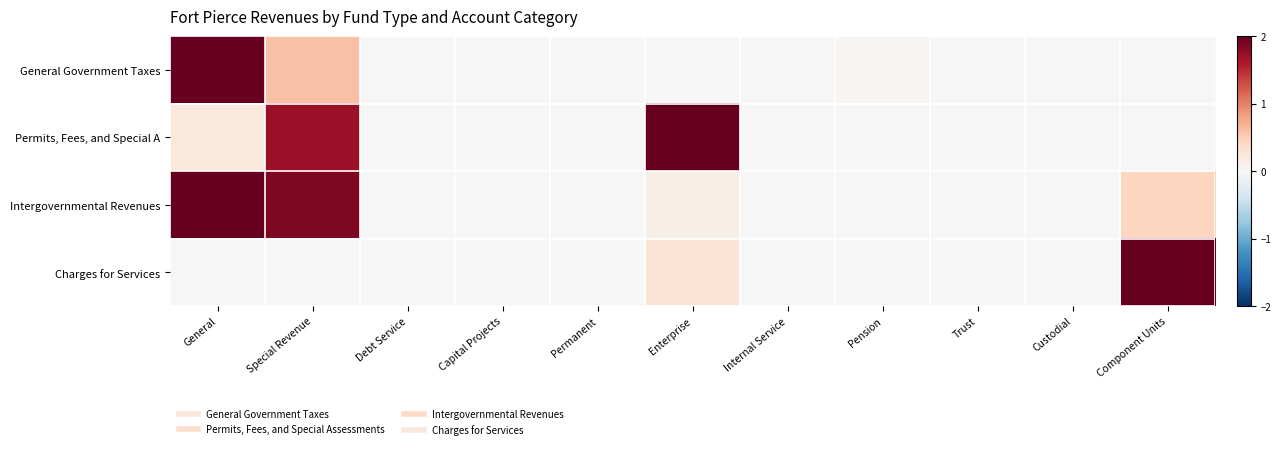

Reading right to left, what are all the values shown in this chart?

General Government Taxes: Component Units=0.0	Custodial=0.0	Trust=0.0	Pension=0.0	Internal Service=0.0	Enterprise=0.0	Permanent=0.0	Capital Projects=0.0	Debt Service=0.0	Special Revenue=0.6	General=2.0
Permits, Fees, and Special A: Component Units=0.0	Custodial=0.0	Trust=0.0	Pension=0.0	Internal Service=0.0	Enterprise=2.0	Permanent=0.0	Capital Projects=0.0	Debt Service=0.0	Special Revenue=1.7	General=0.2
Intergovernmental Revenues: Component Units=0.4	Custodial=0.0	Trust=0.0	Pension=0.0	Internal Service=0.0	Enterprise=0.1	Permanent=0.0	Capital Projects=0.0	Debt Service=0.0	Special Revenue=1.9	General=2.0
Charges for Services: Component Units=2.0	Custodial=0.0	Trust=0.0	Pension=0.0	Internal Service=0.0	Enterprise=0.3	Permanent=0.0	Capital Projects=0.0	Debt Service=0.0	Special Revenue=0.0	General=0.0